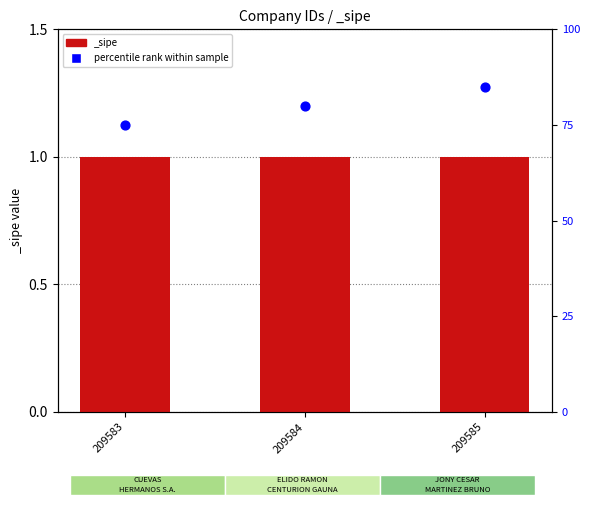

What is the change in value from 209584 to 209585?

+5